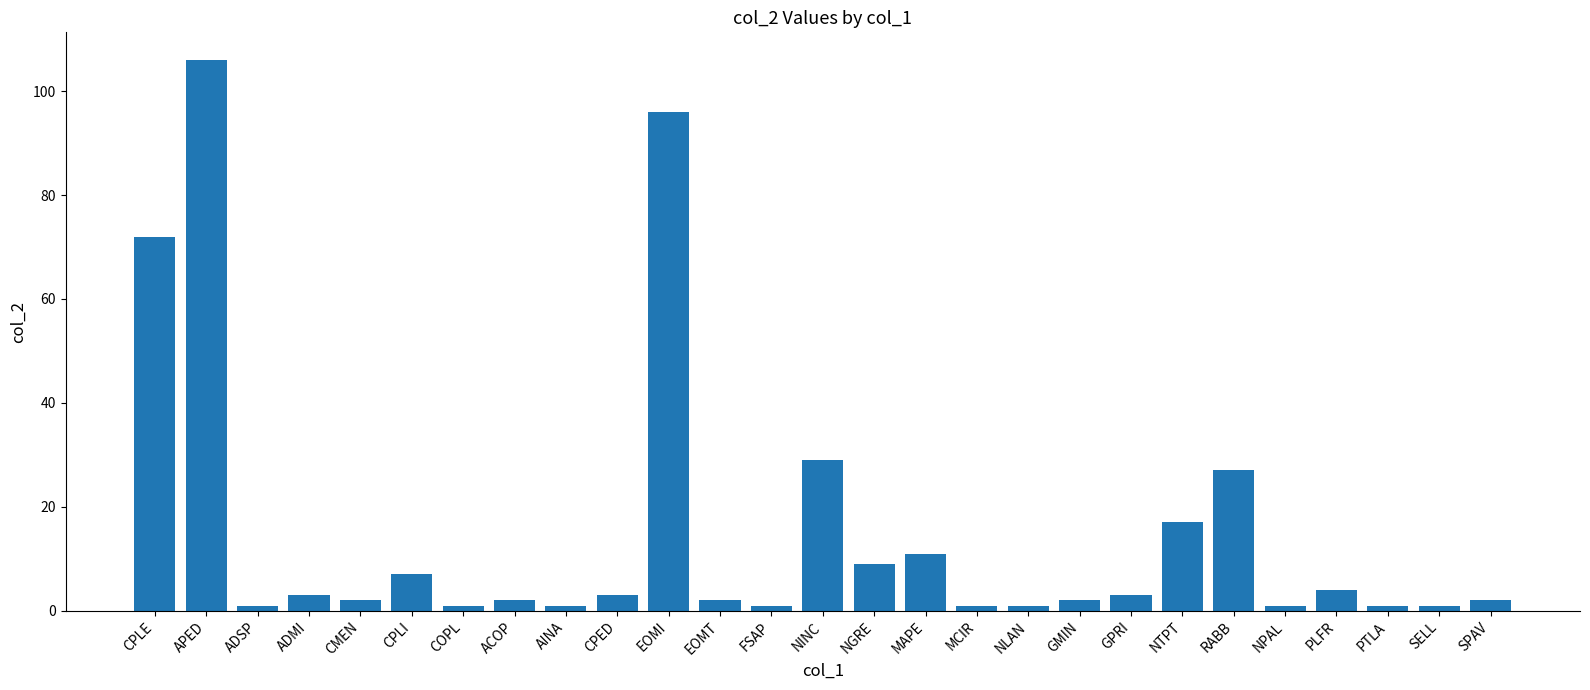

What is the difference between the maximum and second lowest values?

105